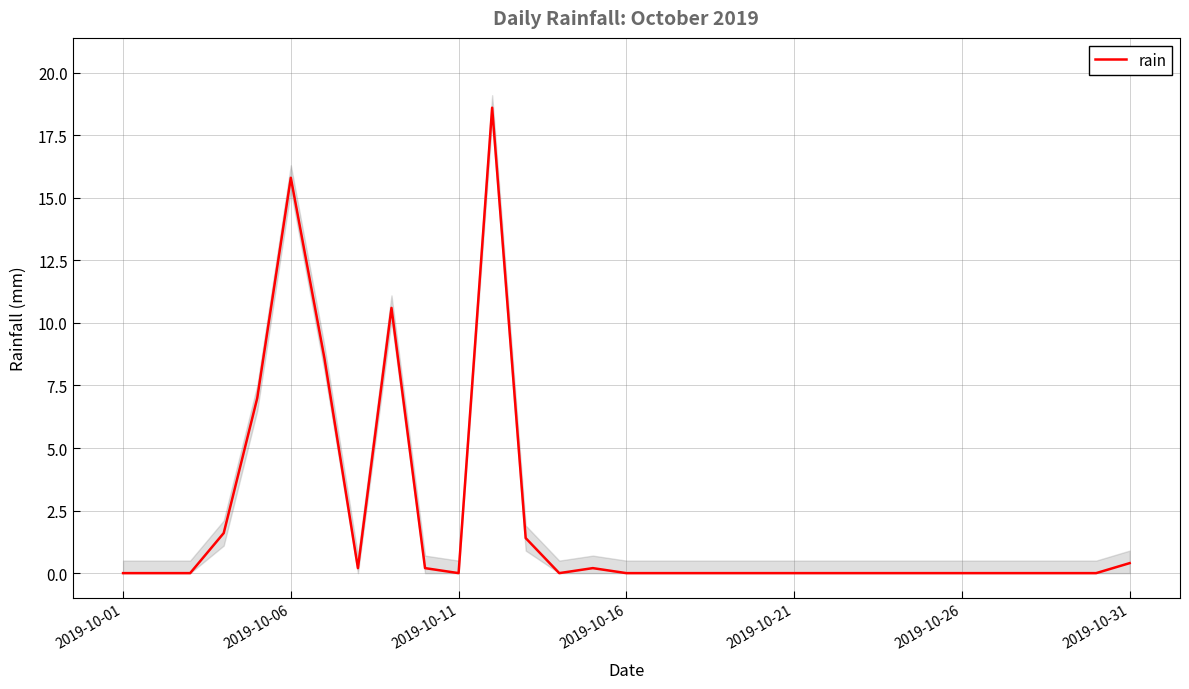

The chart shows a value of -9.4 at 26. True or false?

False